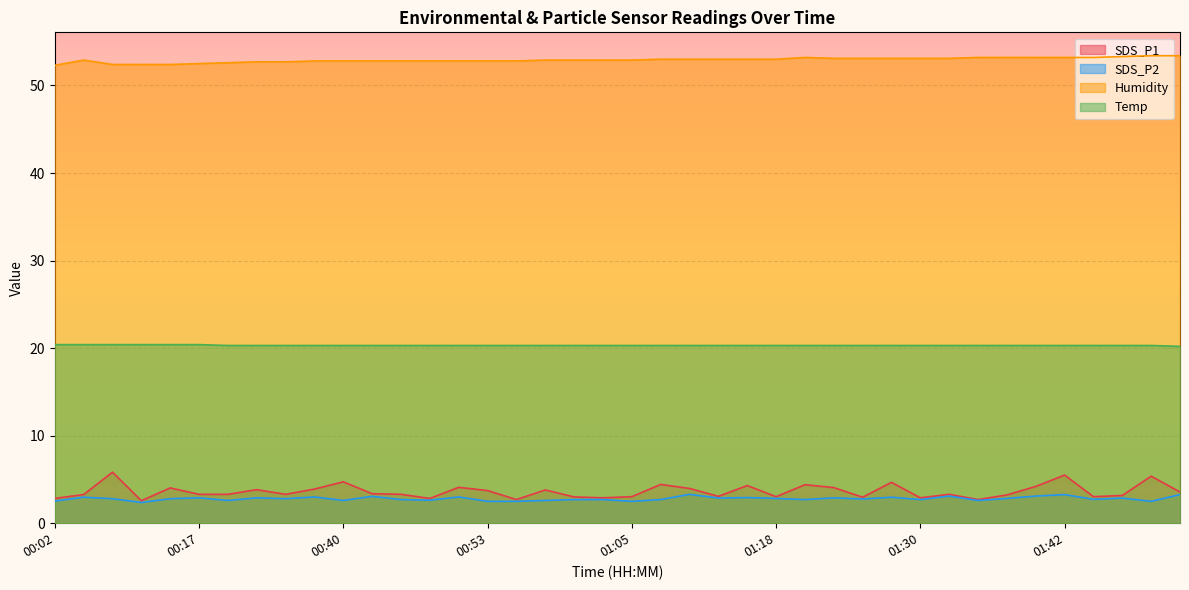

Which series changed the most between 00:17 and 00:55?

SDS_P1